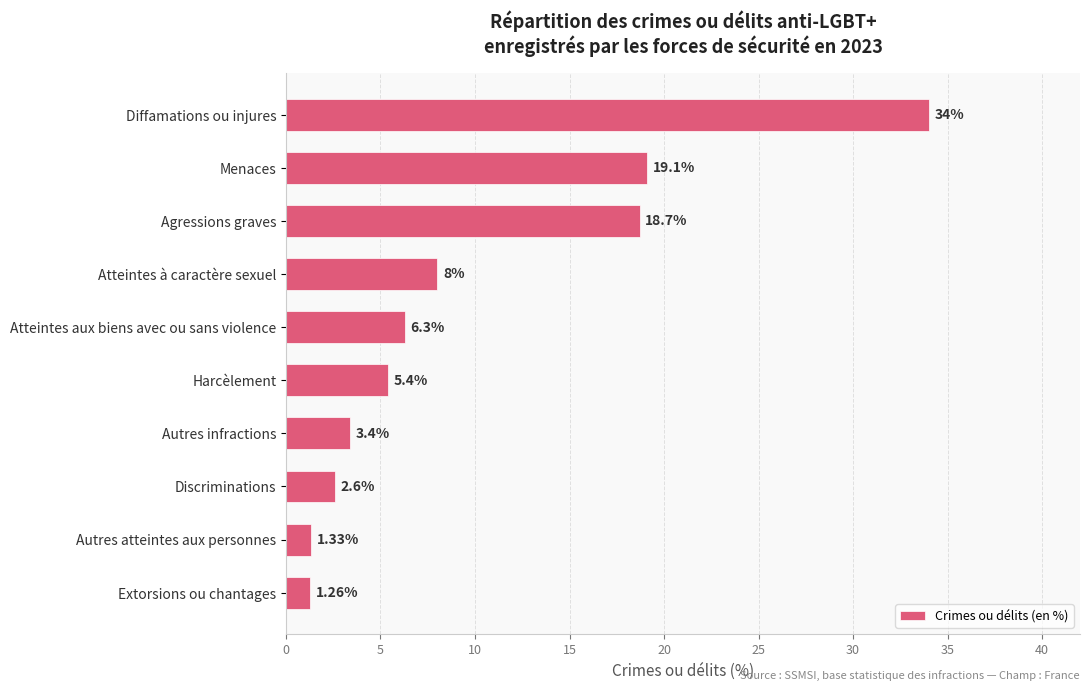

Approximately how many times larger is the value at Atteintes aux biens avec ou sans violence compared to Atteintes à caractère sexuel?

0.8